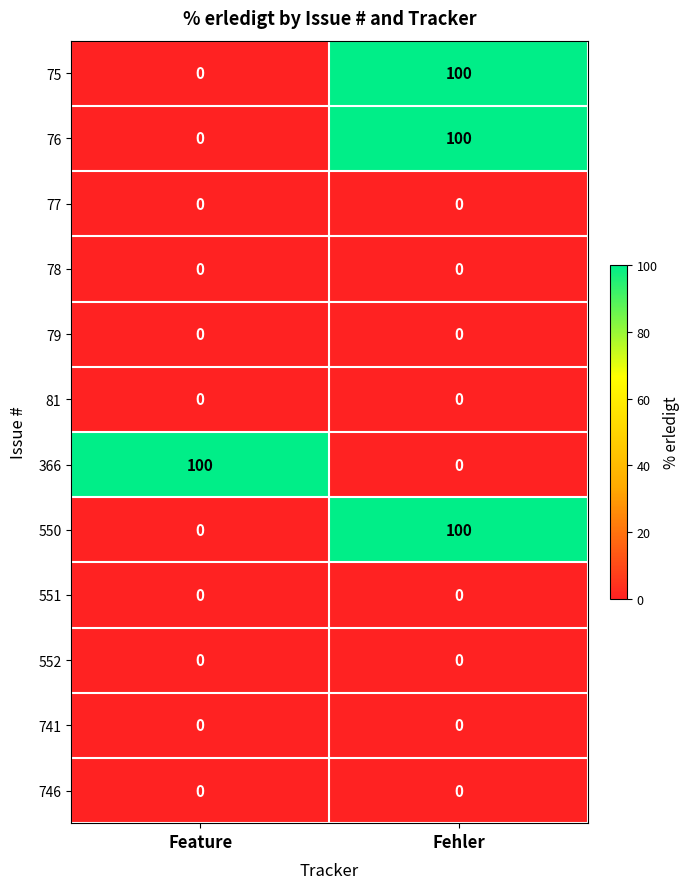

What is the highest value of the 76 series?

100